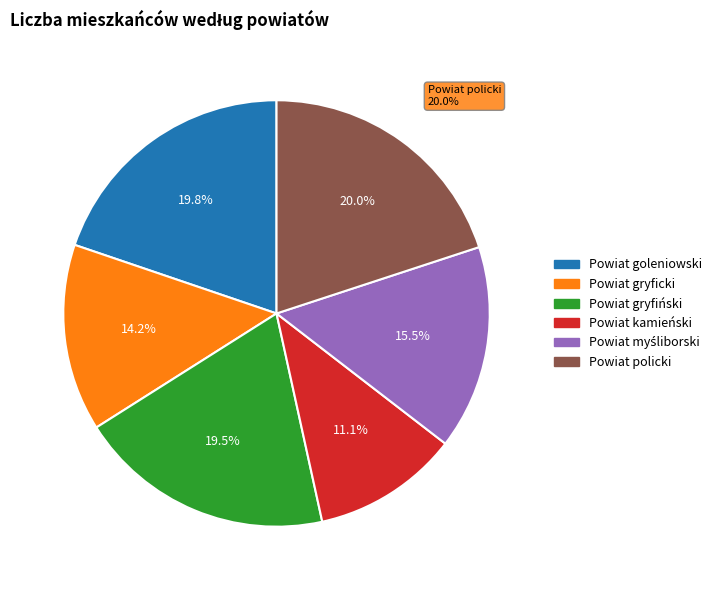

Count the number of slices in the pie.

6